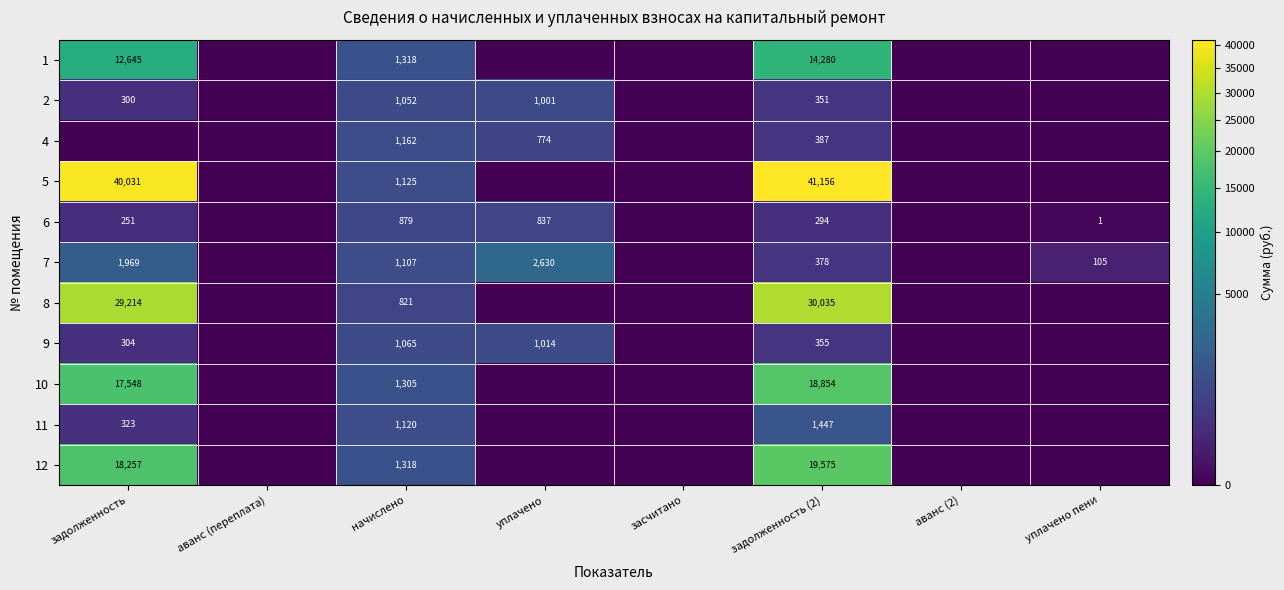

The value of 5 at начислено is 1125. True or false?

True